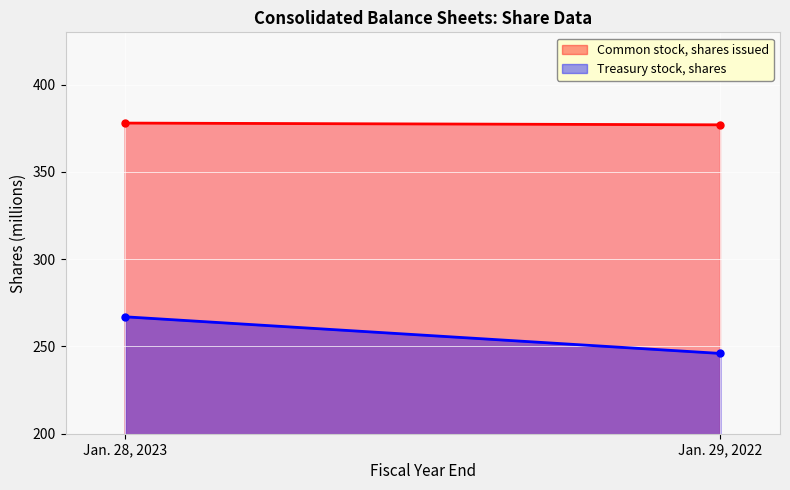

The Common stock, shares issued series shows 378 at Jan. 28, 2023. True or false?

True